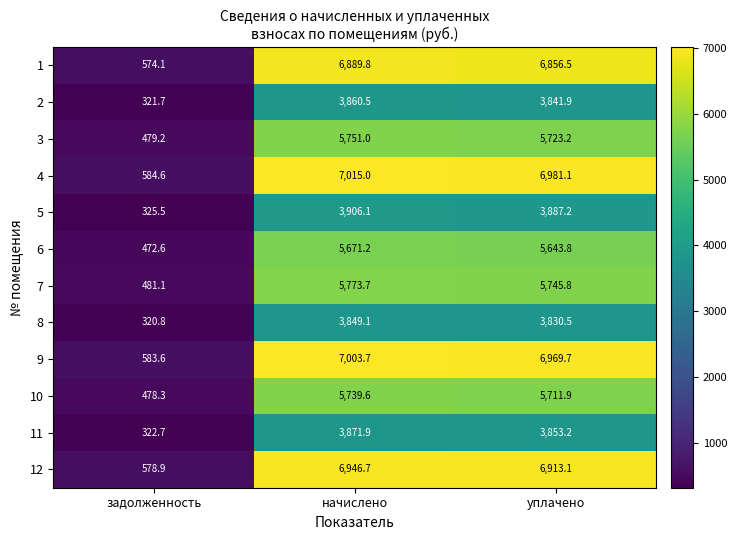

Which series has the widest spread of values?

4